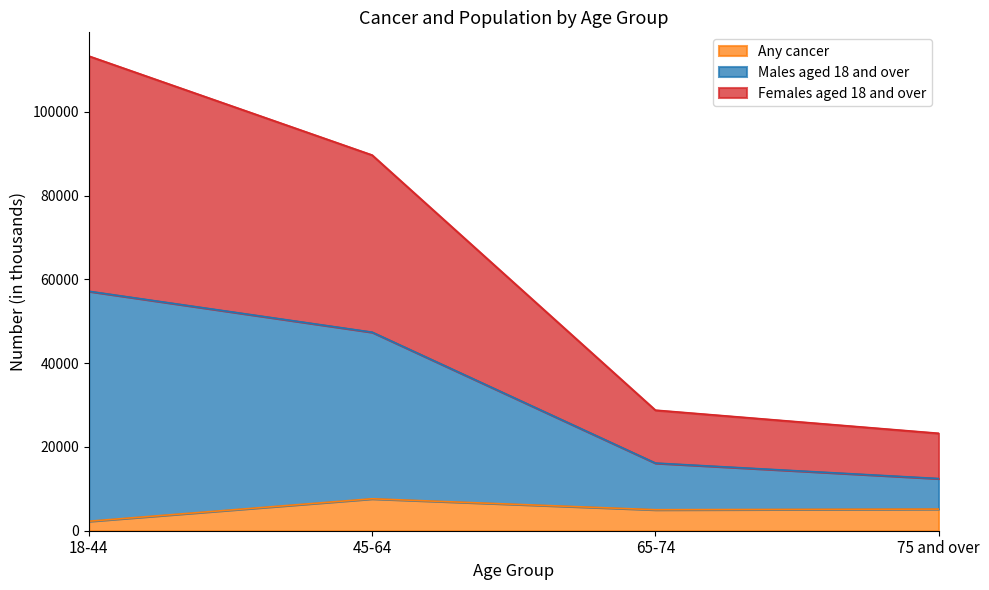

What is the total value across all series at 75 and over?

23254